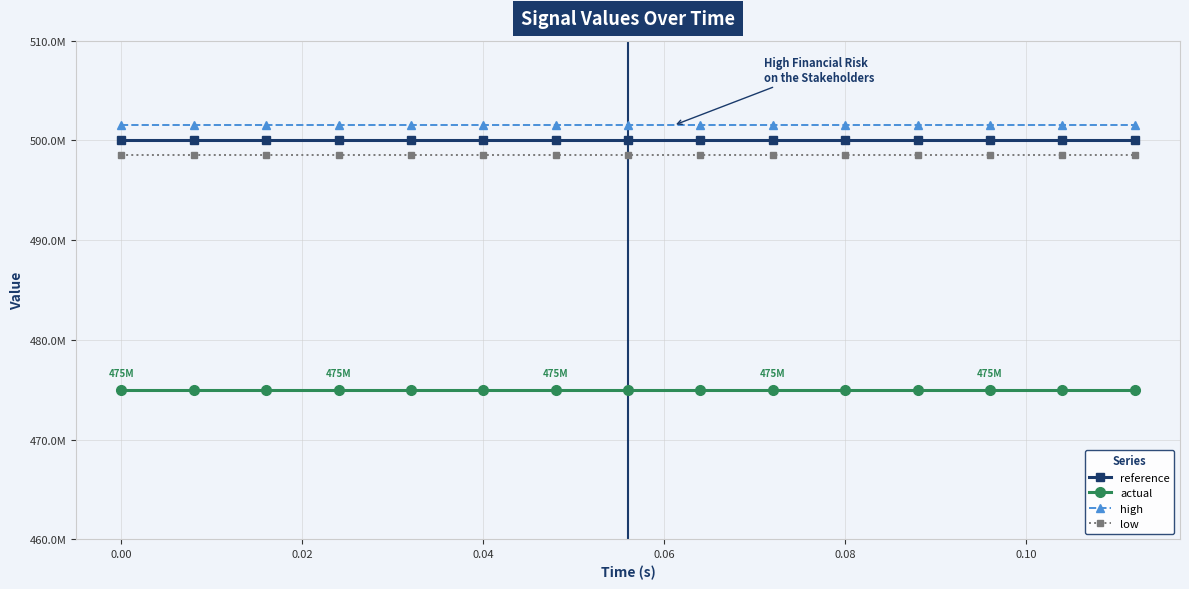

Does the chart have visible grid lines?

Yes